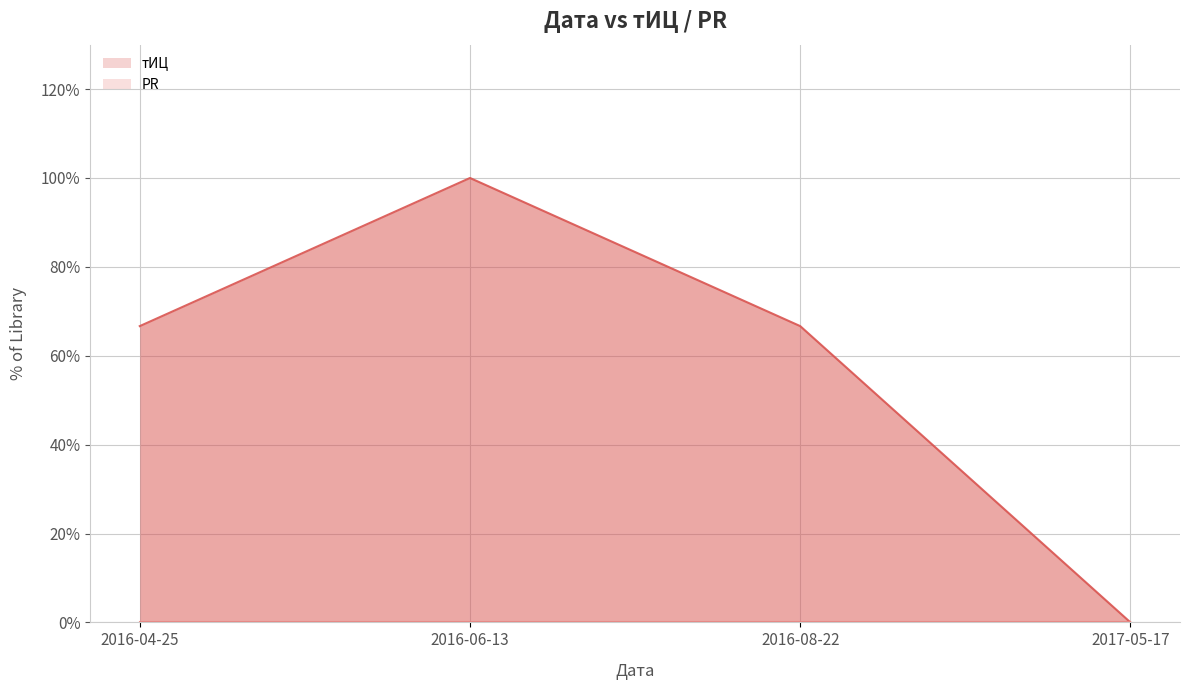

What is the change in value from 2016-04-25 to 2016-06-13?

+33.3